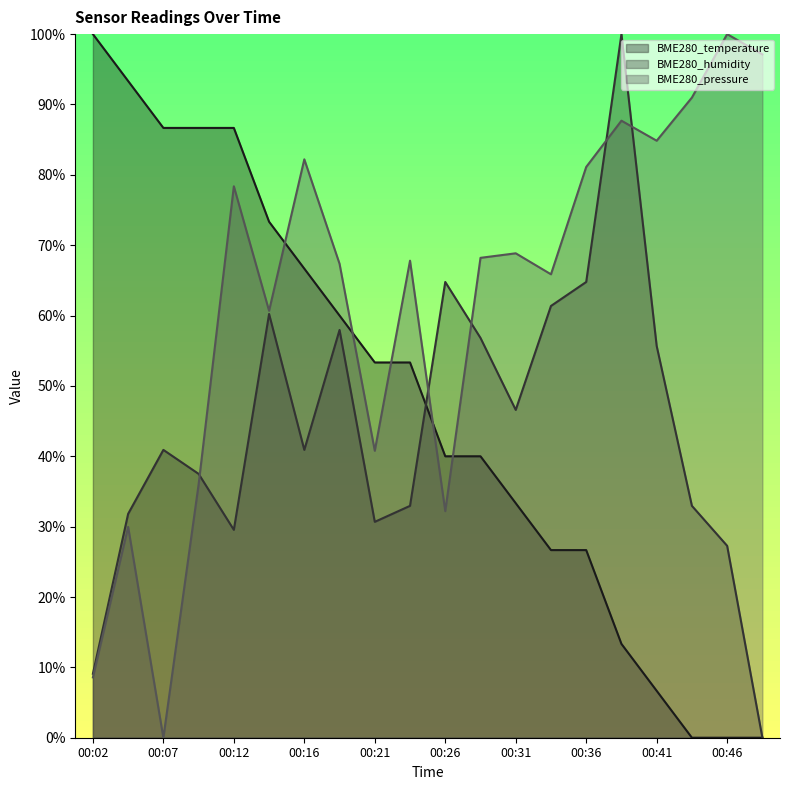

At which category is the sum across all series the highest?

00:39